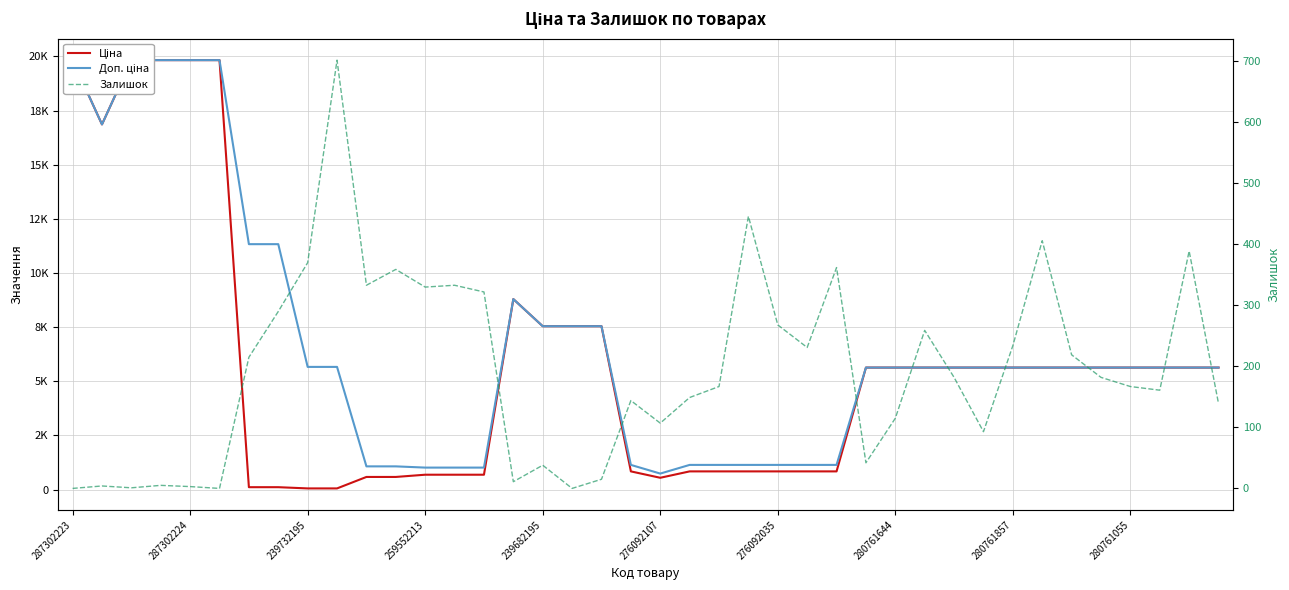

What is the value of the Ціна point at the 9th from the left?

56.7